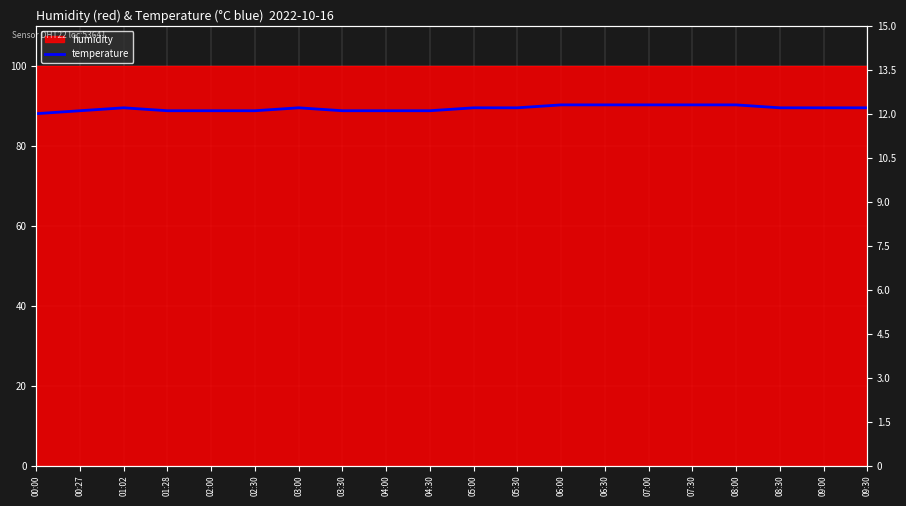

Count the values in the range 12 to 13.

20